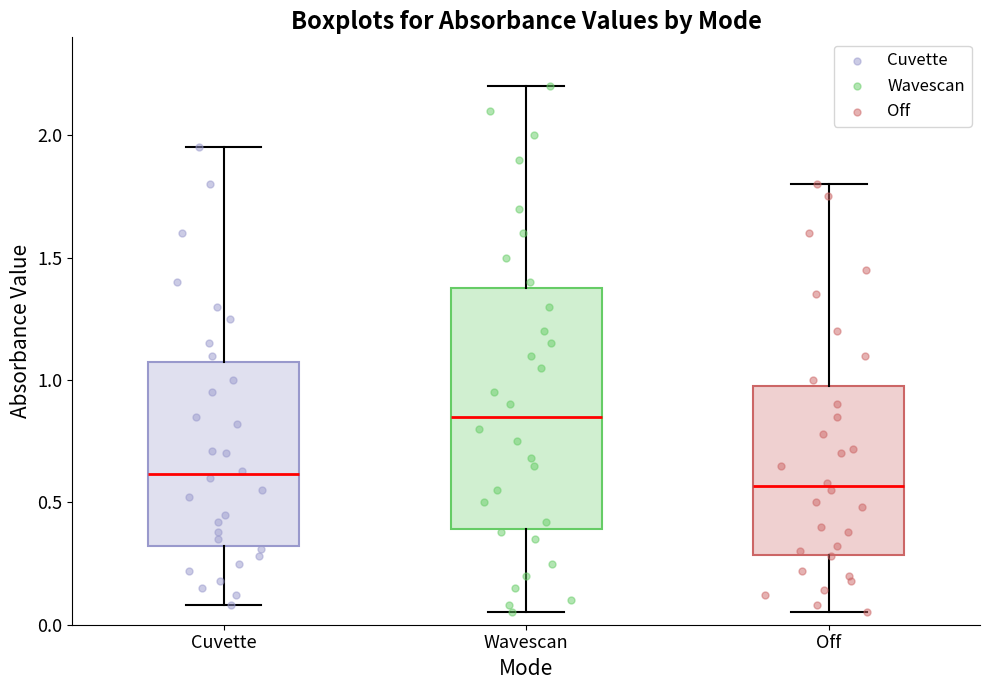

Reading left to right, transcribe this box plot: for each box, give where its median line is, the range the box spans, and where its two whiskers end, as read against the y-axis. The values are not printed on the chart, so give them approximately, as read against the axis.

Cuvette: median 0.60, box 0.30 to 1.10, whiskers 0.10 to 1.95
Wavescan: median 0.85, box 0.40 to 1.40, whiskers 0.05 to 2.20
Off: median 0.55, box 0.30 to 1.00, whiskers 0.05 to 1.80